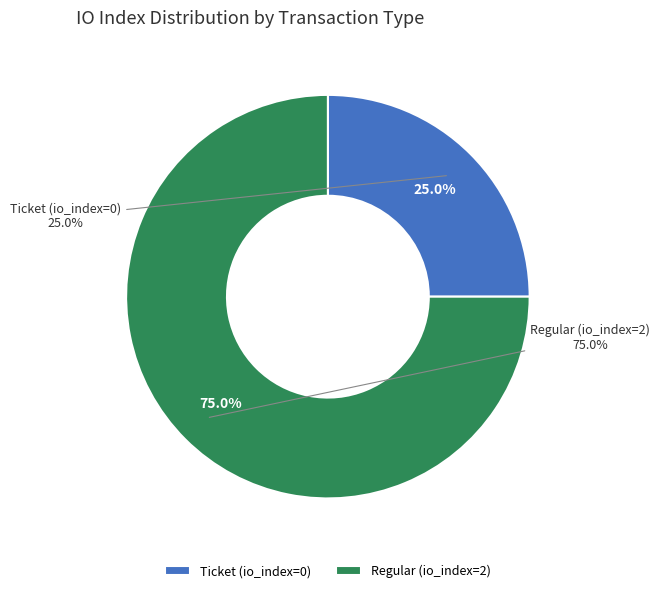

Rank the categories by value from lowest to highest.

Ticket (io_index=0), Regular (io_index=2)